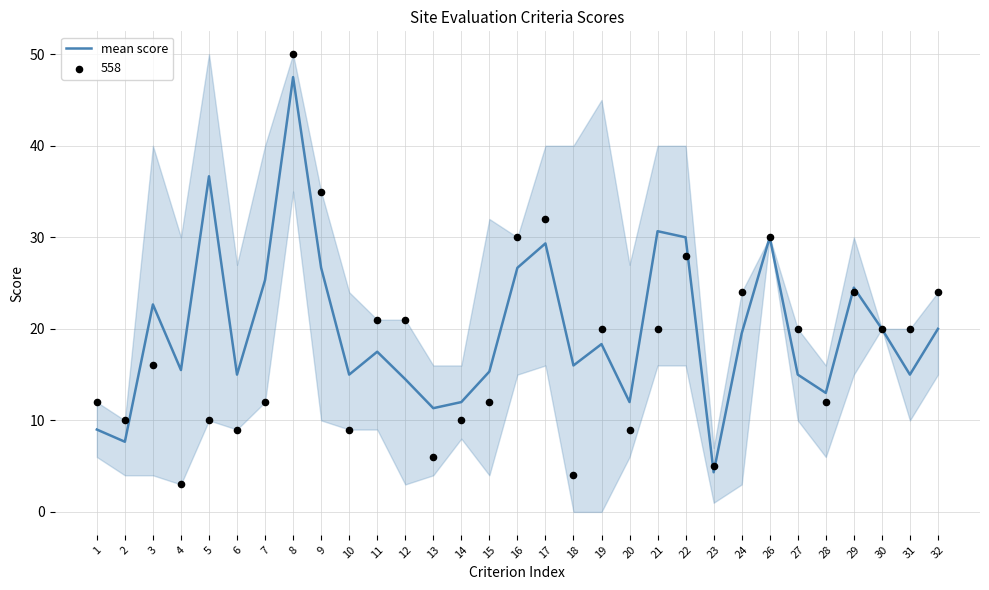

Approximately how many times larger is the value at 21 compared to 18?

1.9